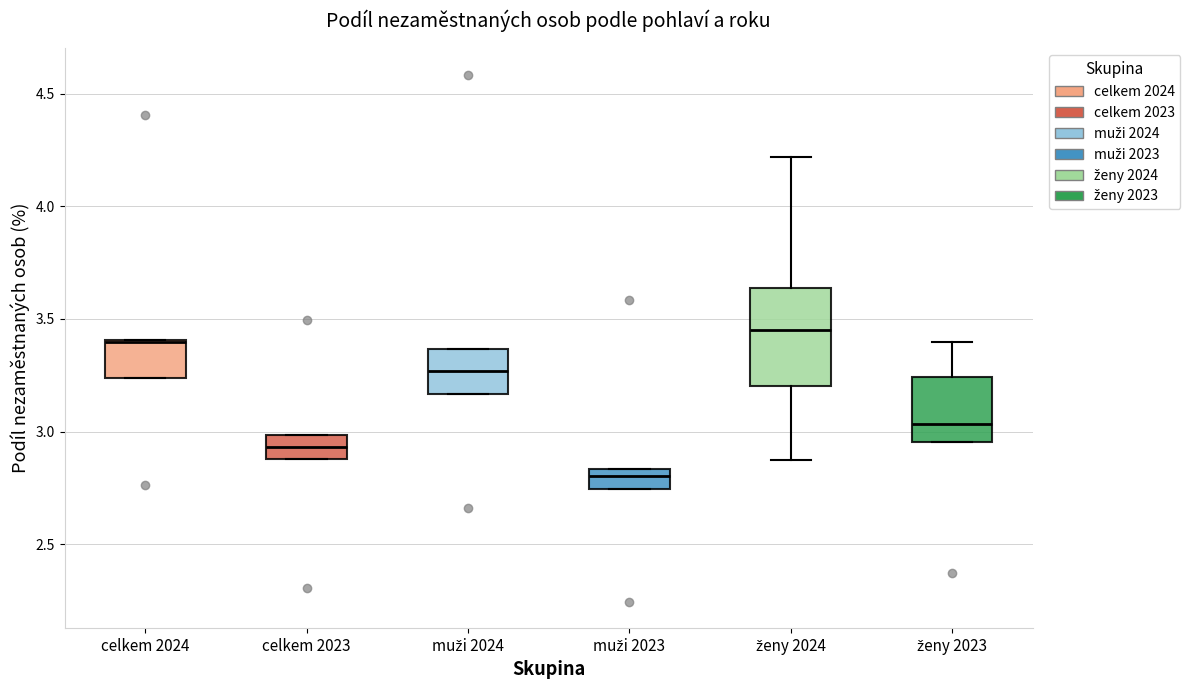

Comparing the boxes themselves (not the whiskers), which one is the tallest?

ženy 2024